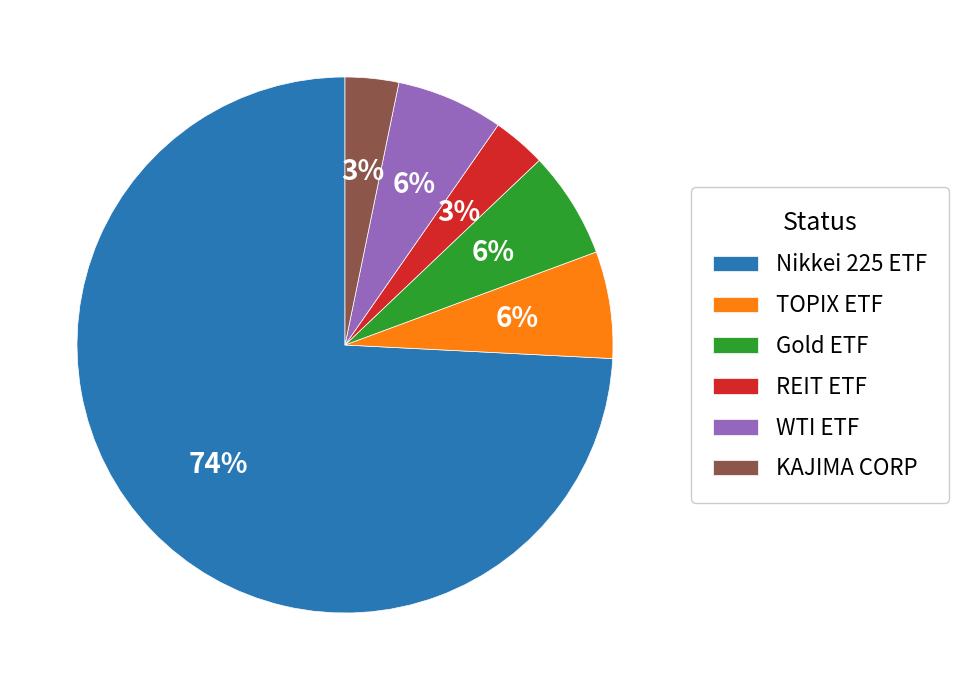

To the nearest percent, what percentage of the pie is Gold ETF?

6%